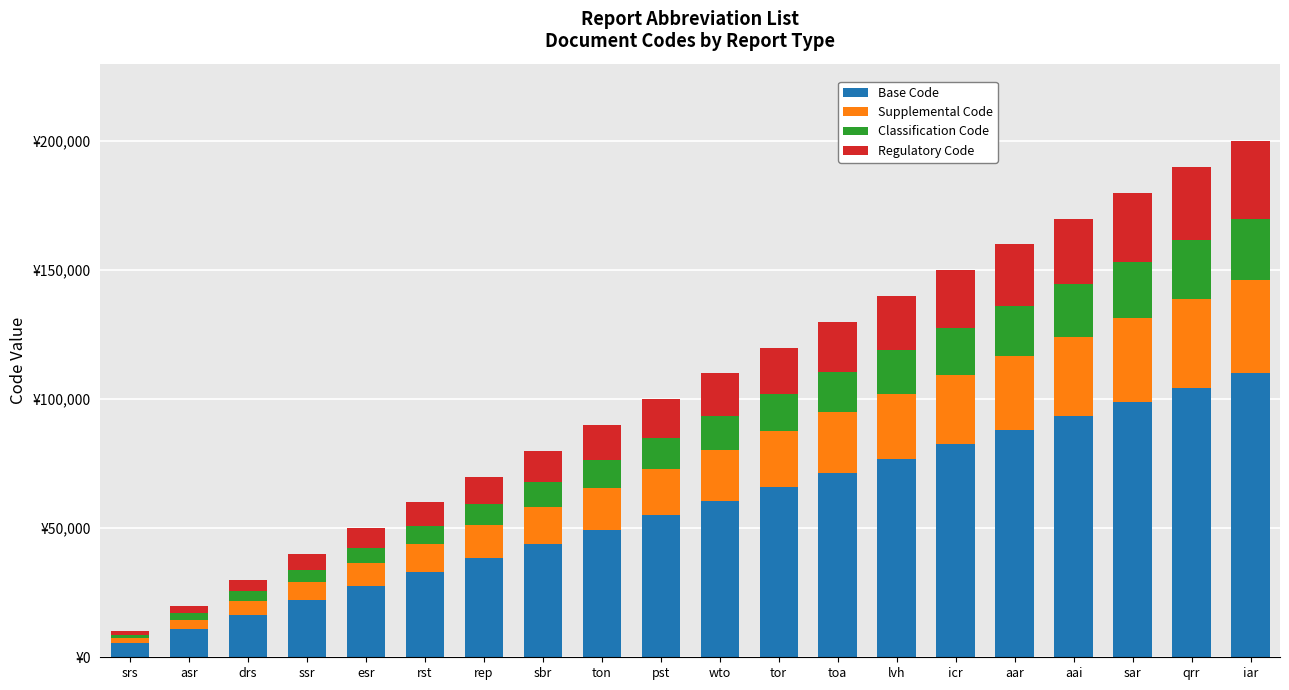

What is the approximate value of Regulatory Code at asr?

3000